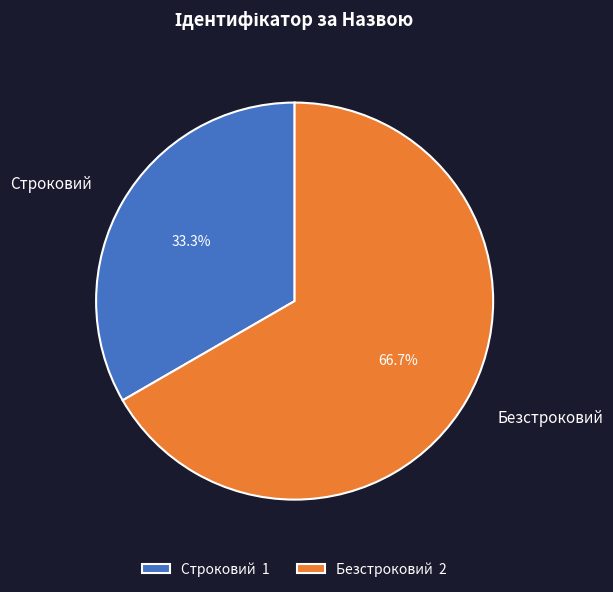

To the nearest percent, what is the difference between the largest and smallest slice percentages?

33%